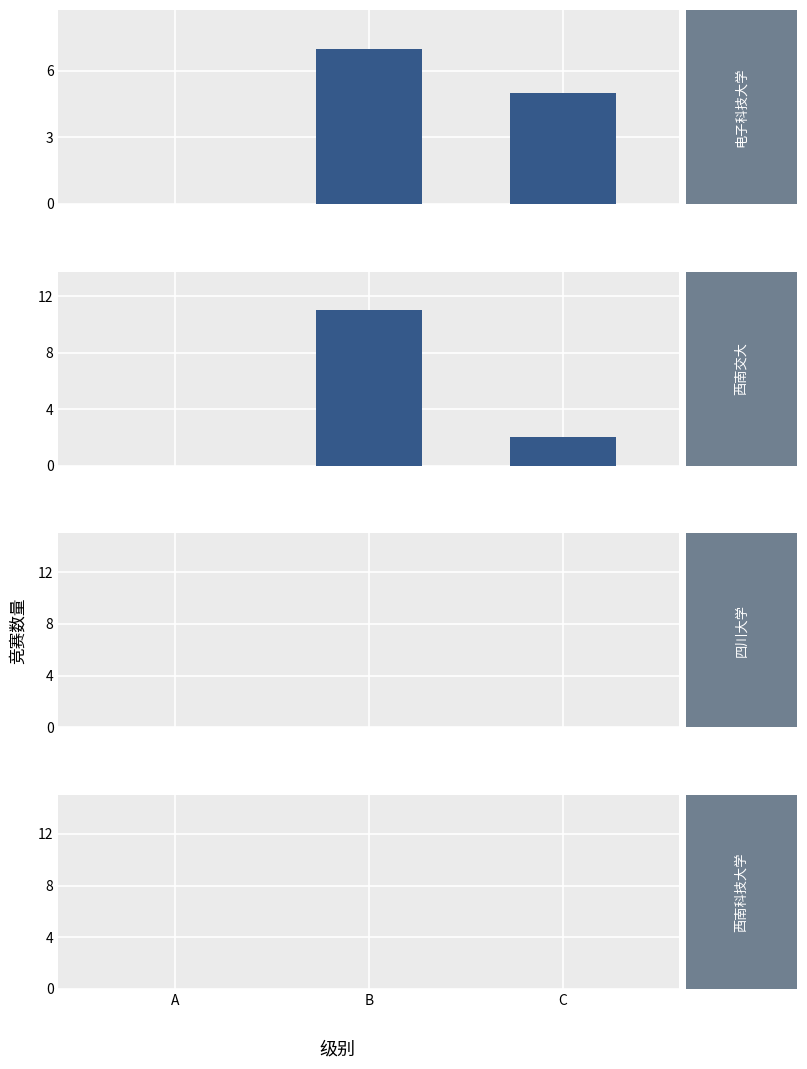

Is the value of 电子科技大学 at A greater than the value of 西南交大 at C?

No